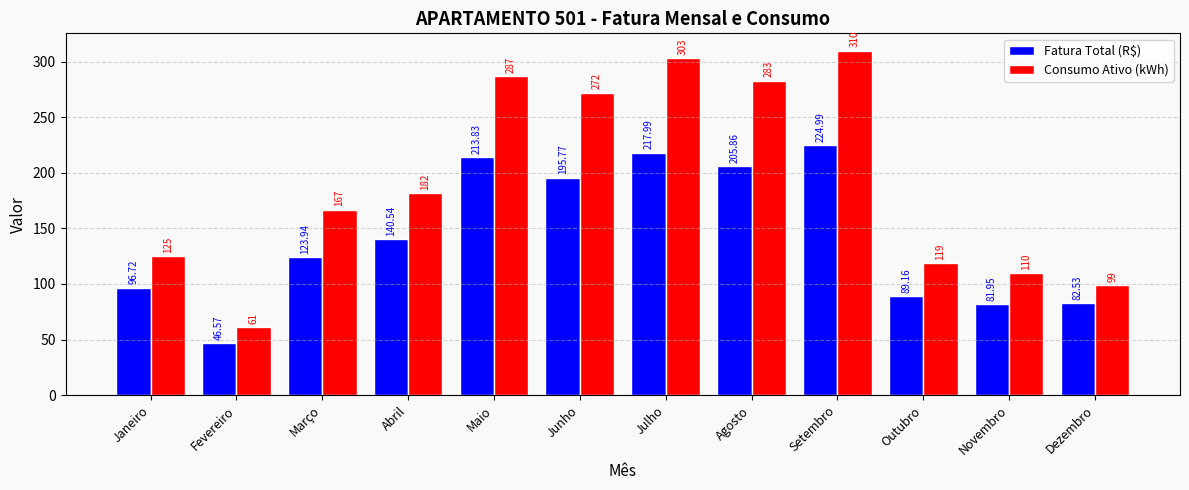

List the labels in order of Consumo Ativo (kWh) value, largest first.

Setembro, Julho, Maio, Agosto, Junho, Abril, Março, Janeiro, Outubro, Novembro, Dezembro, Fevereiro